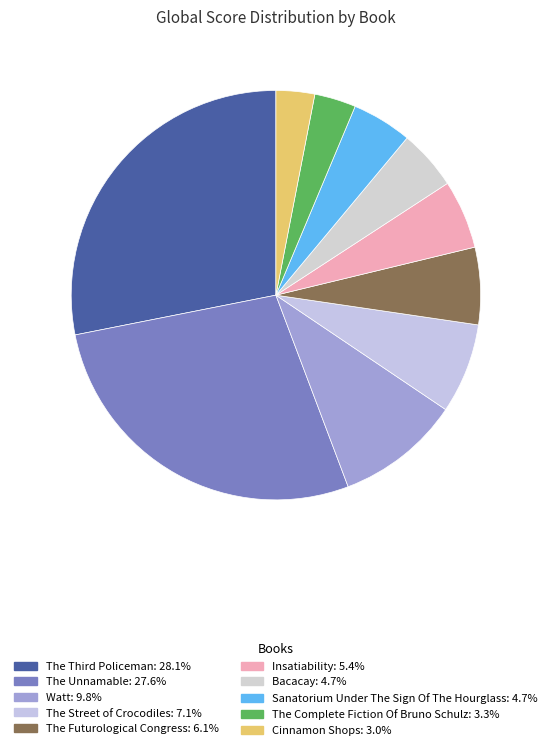

True or false: Cinnamon Shops accounts for 15% of the total.

False